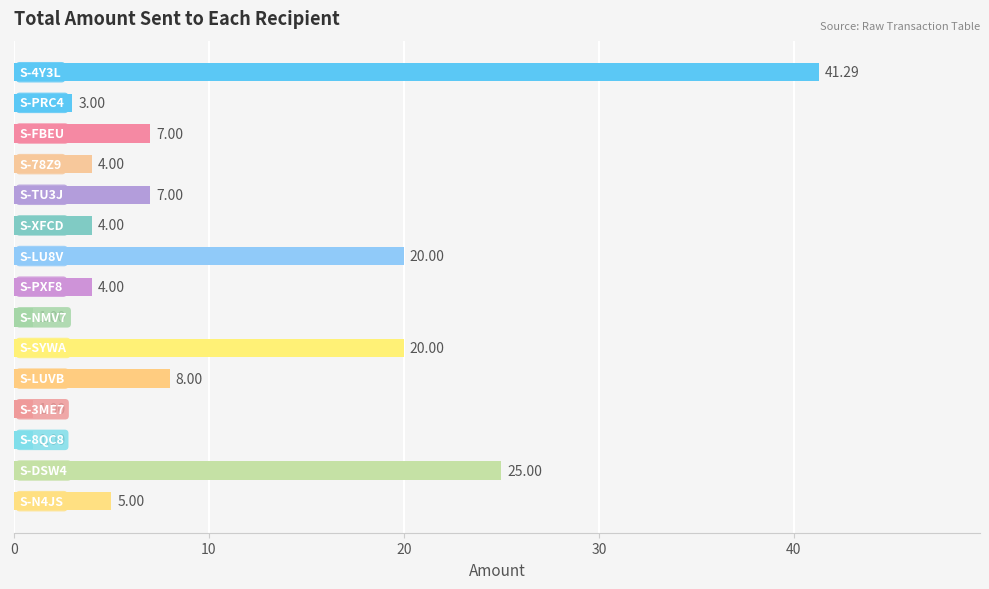

What is the sum of all values?

151.3